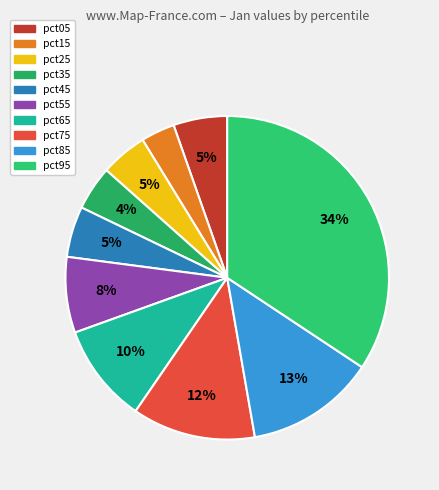

What is the smallest slice in the pie chart?

pct15